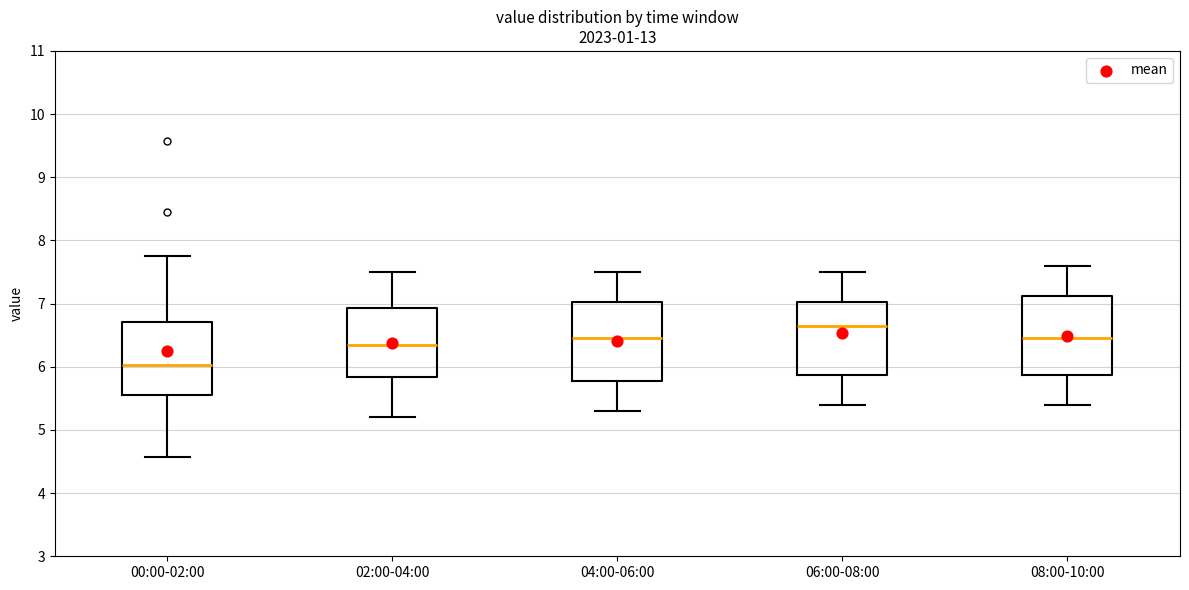

Reading left to right, transcribe this box plot: for each box, give where its median line is, the range the box spans, and where its two whiskers end, as read against the y-axis. The values are not printed on the chart, so give them approximately, as read against the axis.

00:00-02:00: median 6.0, box 5.6 to 6.7, whiskers 4.6 to 7.8
02:00-04:00: median 6.4, box 5.8 to 6.9, whiskers 5.2 to 7.5
04:00-06:00: median 6.5, box 5.8 to 7.0, whiskers 5.3 to 7.5
06:00-08:00: median 6.7, box 5.9 to 7.0, whiskers 5.4 to 7.5
08:00-10:00: median 6.5, box 5.9 to 7.1, whiskers 5.4 to 7.6